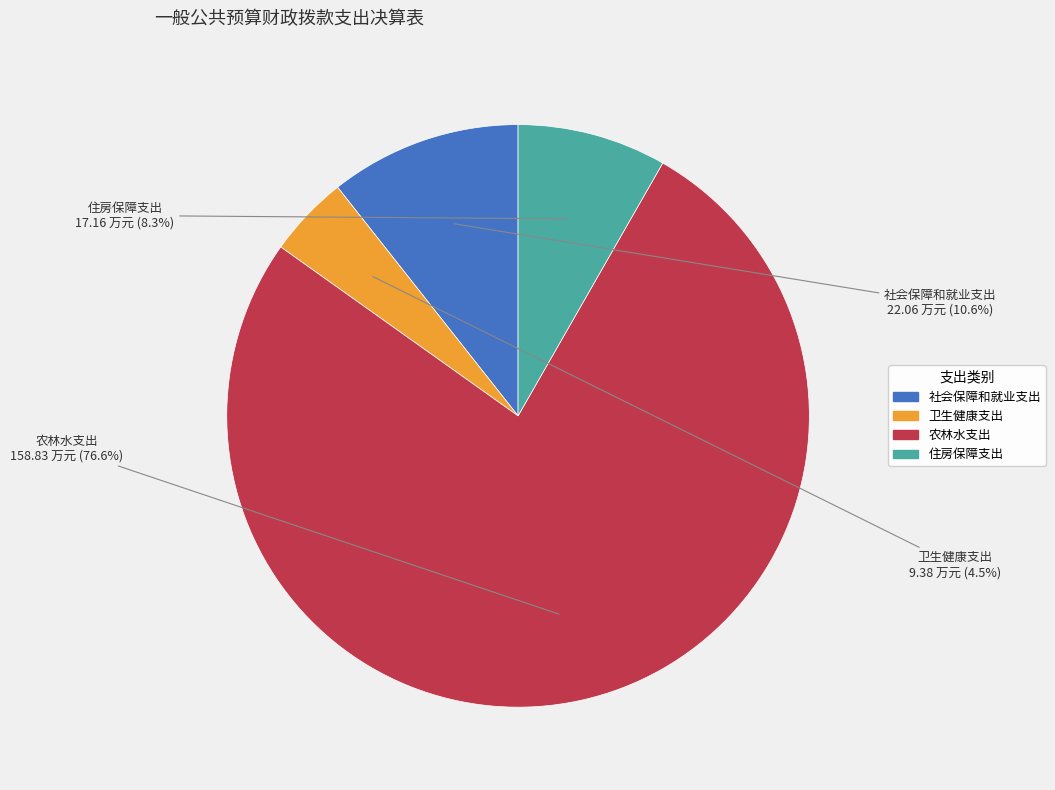

Count the number of slices in the pie.

4